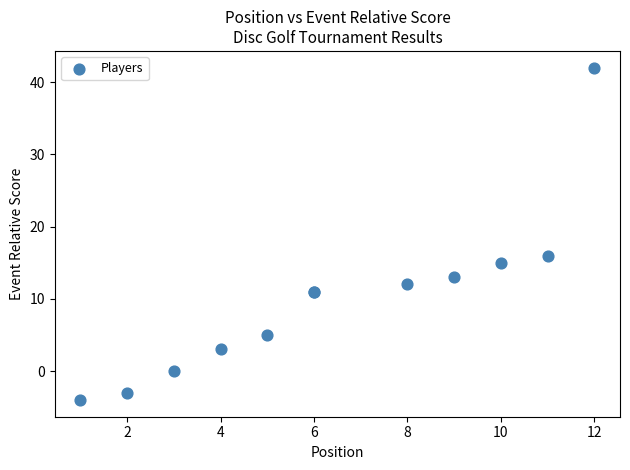

What Y value in the scatter plot is closest to 19?

16